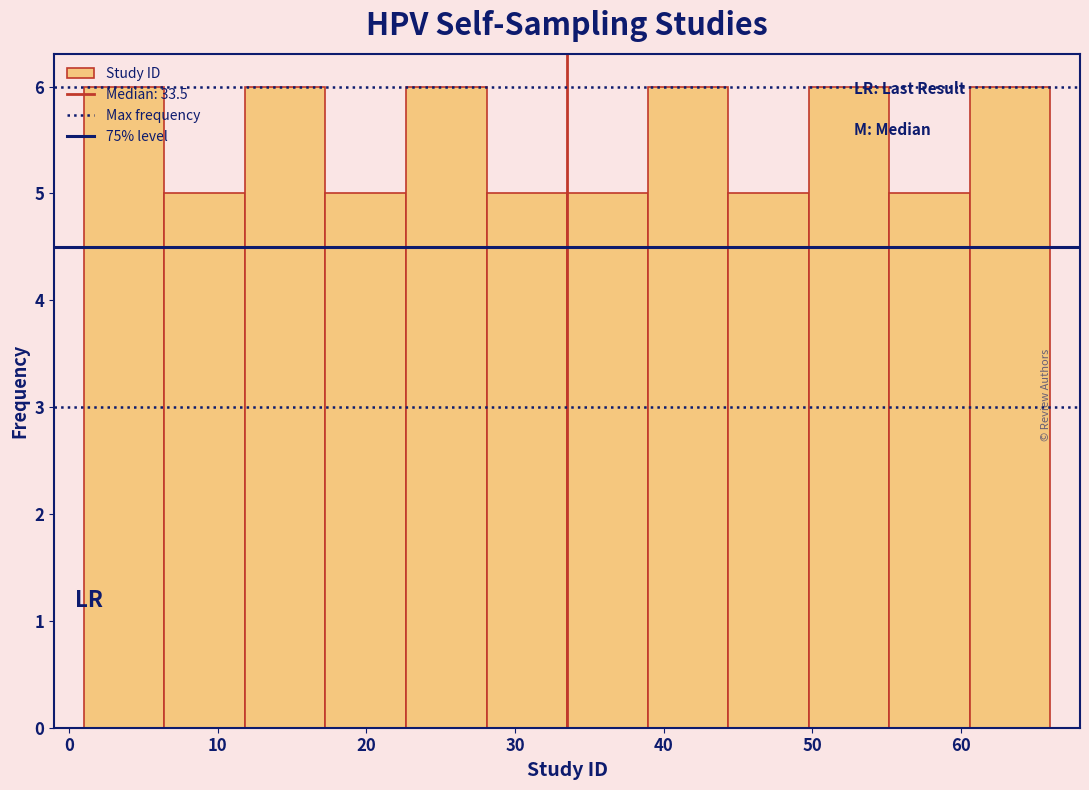

Reading left to right, transcribe this chart: for each bar, give the range it covers on the x-axis and its height. Neither the bar edges nor the heights are printed on the chart, so give them approximately, as read against the axes.

1 to 6: 6
6 to 12: 5
12 to 17: 6
17 to 23: 5
23 to 28: 6
28 to 34: 5
34 to 39: 5
39 to 44: 6
44 to 50: 5
50 to 55: 6
55 to 61: 5
61 to 66: 6